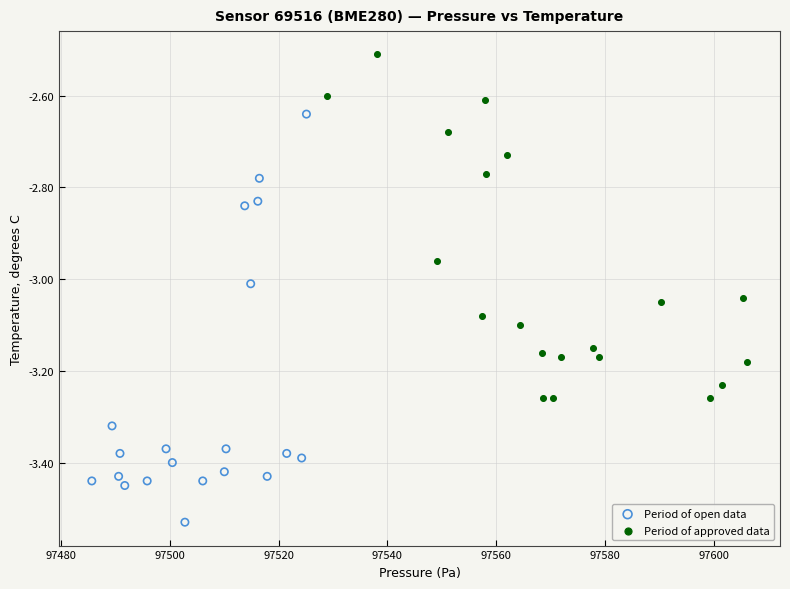

Which series has the widest spread of Y values?

Period of open data